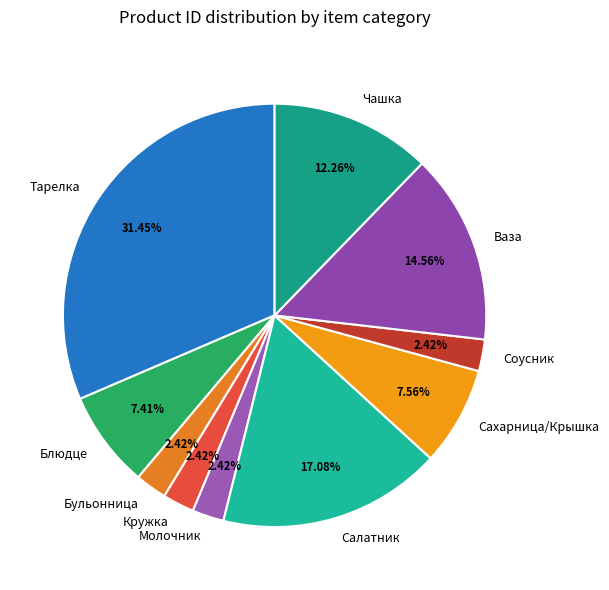

What is the largest slice in the pie chart?

Тарелка